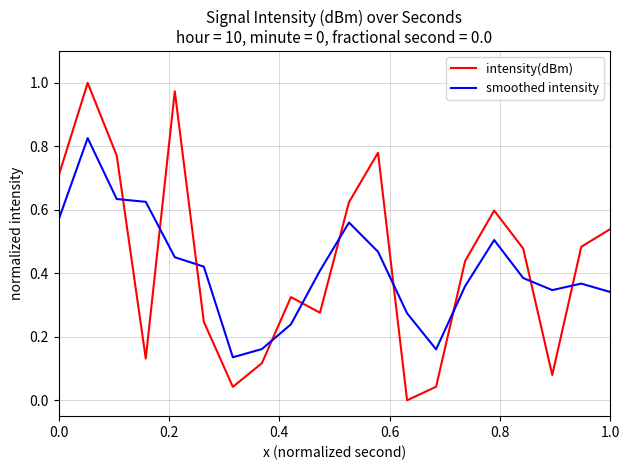

What are all the series names shown in the legend?

intensity(dBm), smoothed intensity